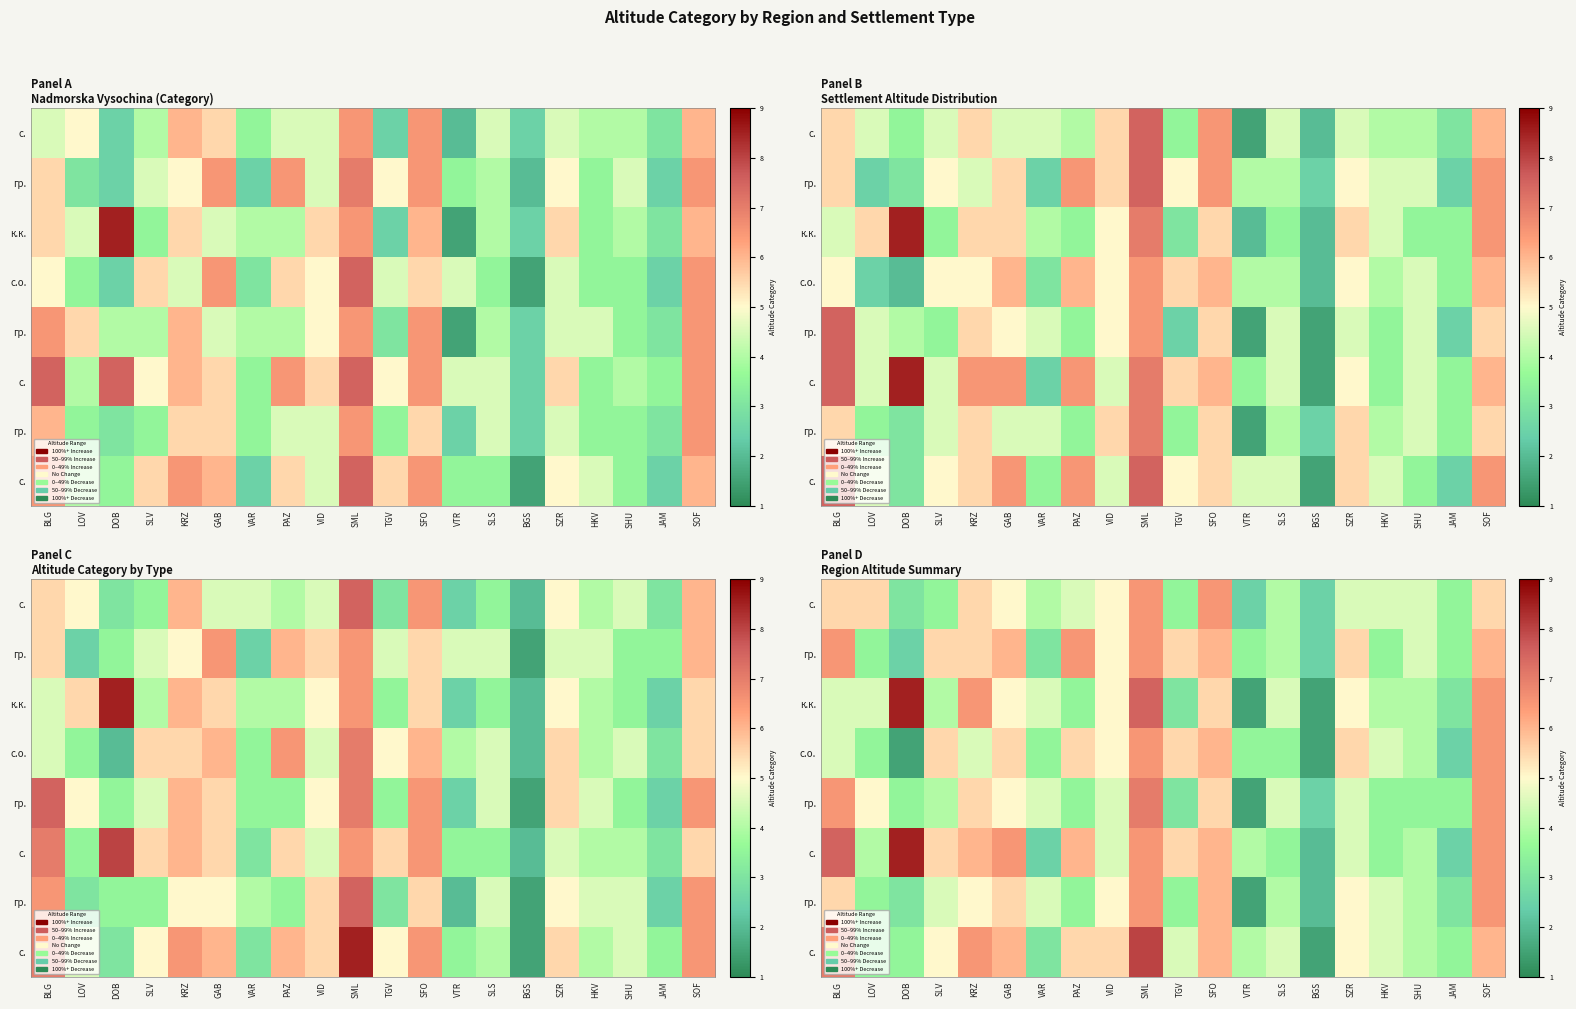

Where is row_3 nearest to the value 4?

SHU